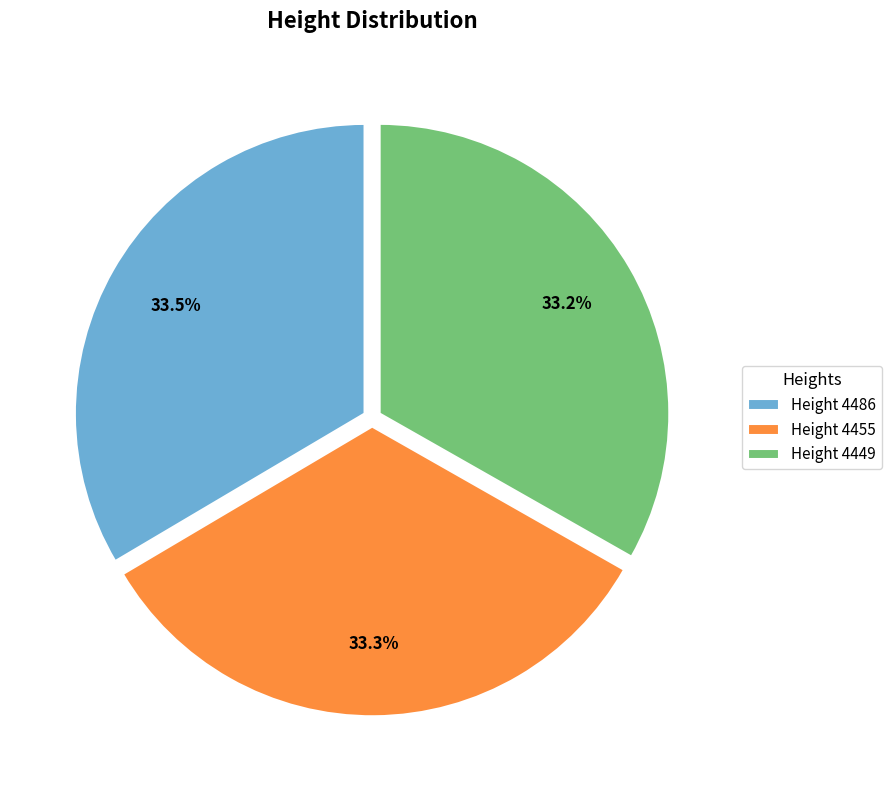

Does any single category account for the majority?

No